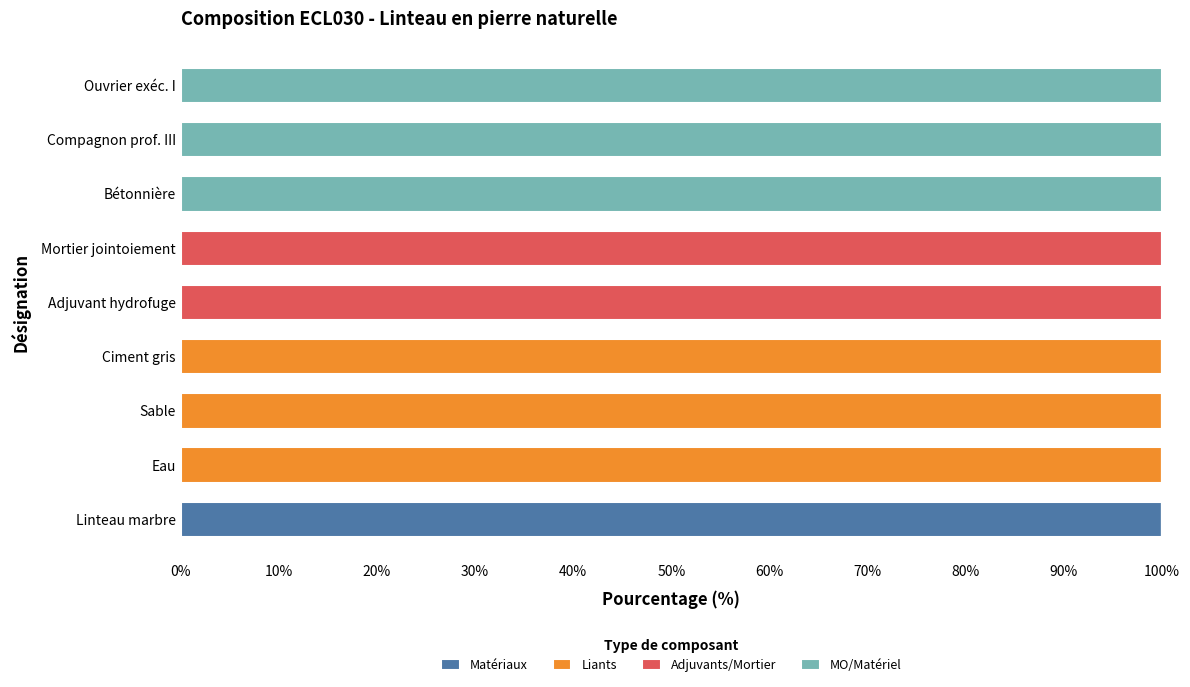

True or false: Matériaux has a value of 0 at Eau.

True